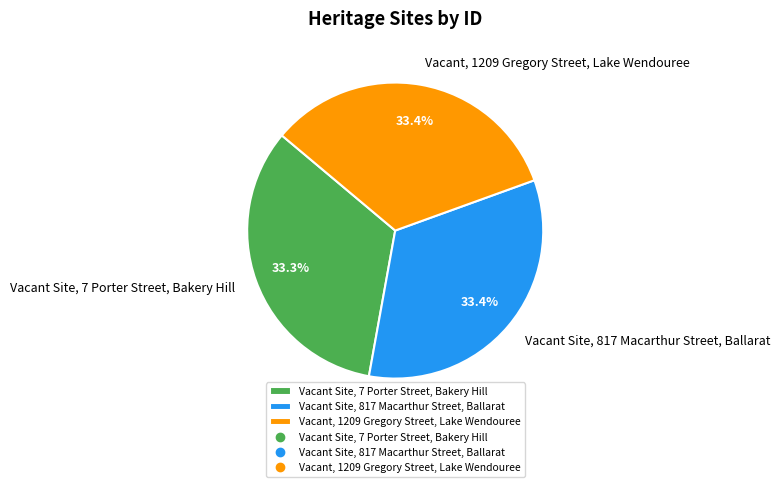

How much of the chart is everything except Vacant, 1209 Gregory Street, Lake Wendouree?

66.6%